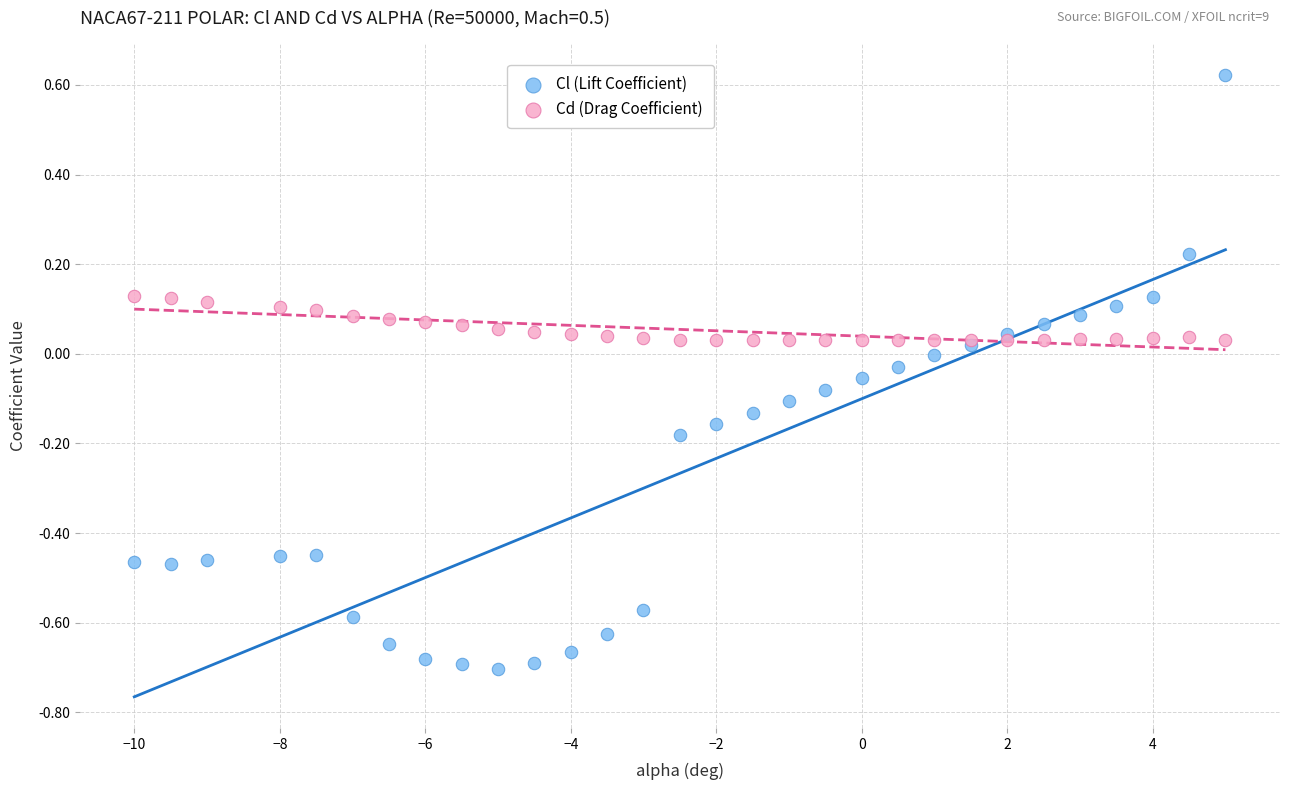

Which series reaches the maximum Y coordinate?

Cl (Lift Coefficient)